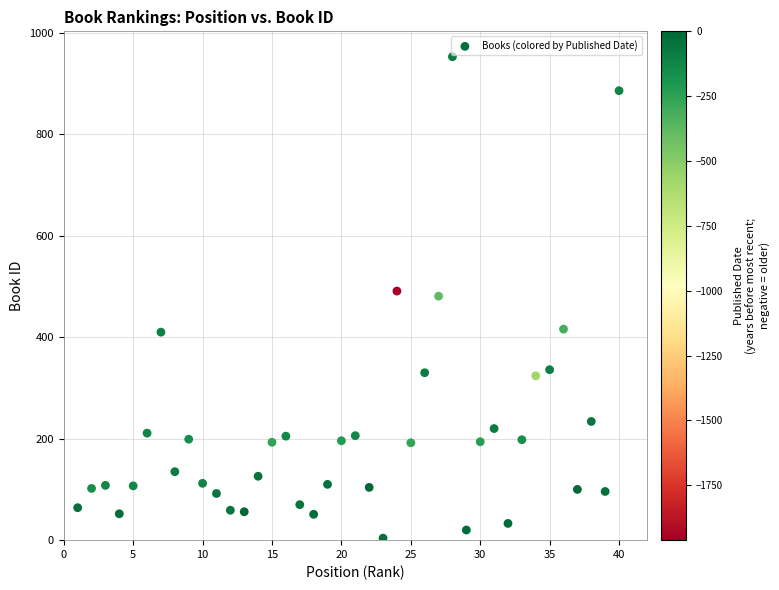

What is the range of Y values (max minus min)?

949